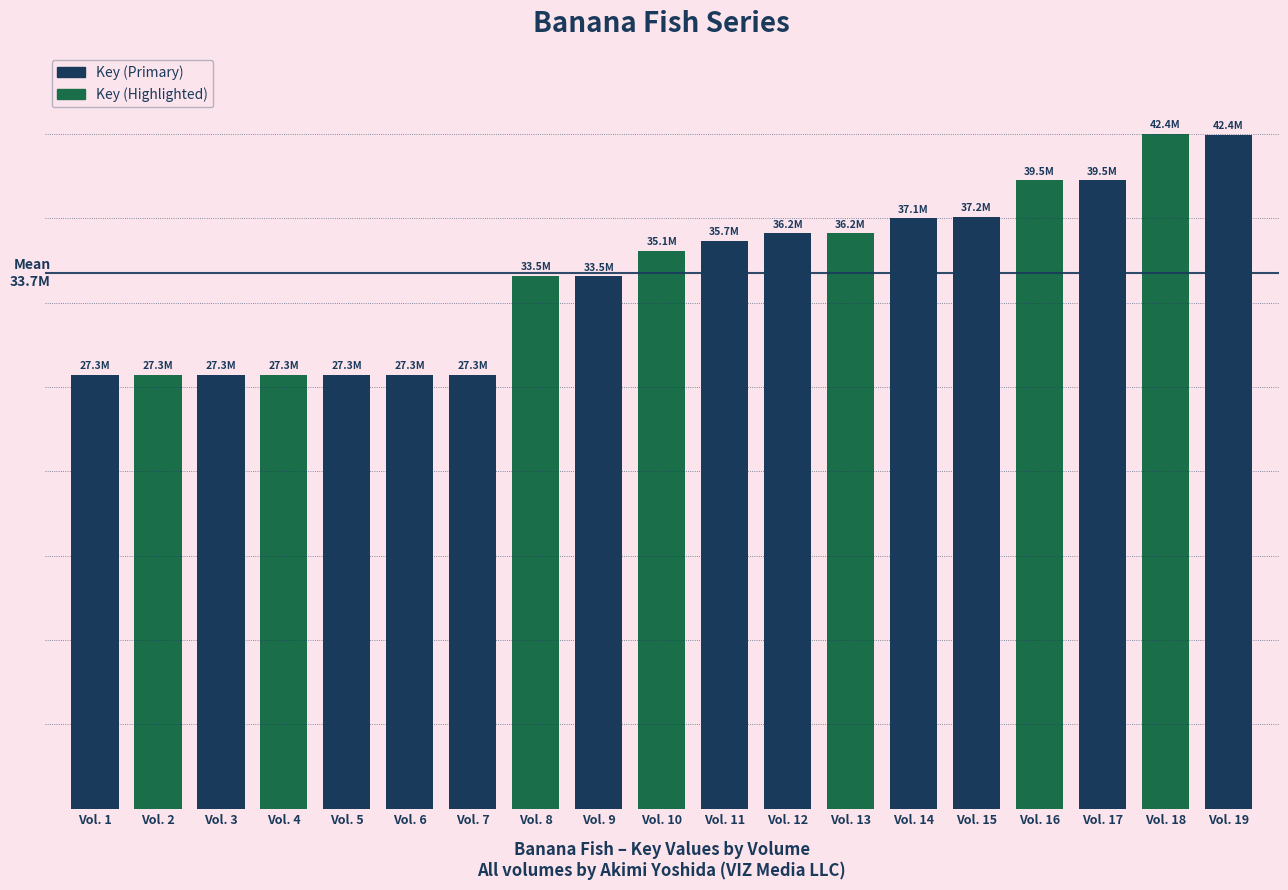

List the labels in order of value, largest first.

Vol. 18, Vol. 19, Vol. 17, Vol. 16, Vol. 15, Vol. 14, Vol. 13, Vol. 12, Vol. 11, Vol. 10, Vol. 8, Vol. 9, Vol. 5, Vol. 2, Vol. 7, Vol. 6, Vol. 4, Vol. 3, Vol. 1